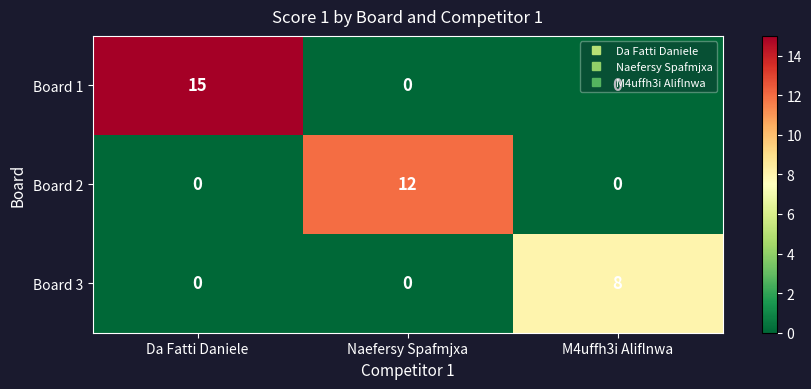

Which series has the widest spread of values?

Board 1